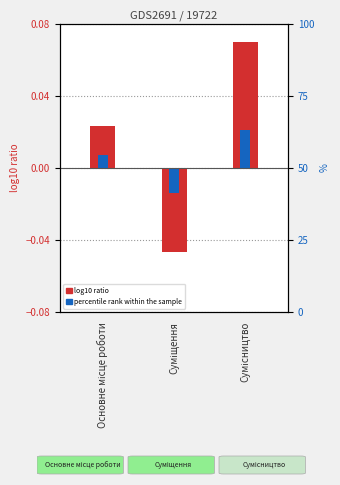

Which label corresponds to the largest value in the chart?

Сумісництво